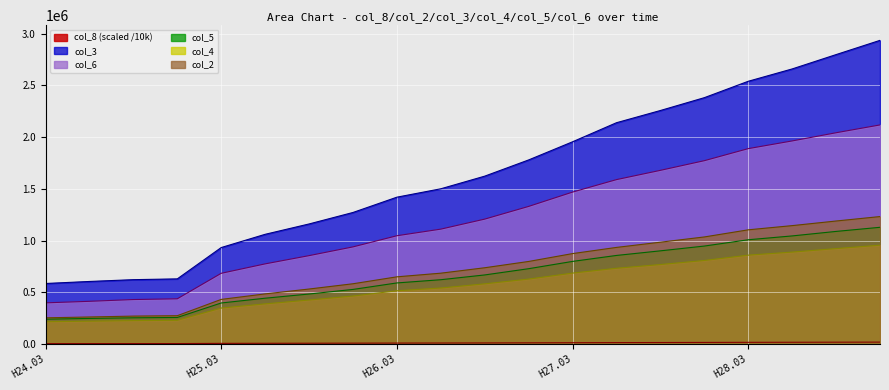

Which series has the largest total across all categories?

col_3